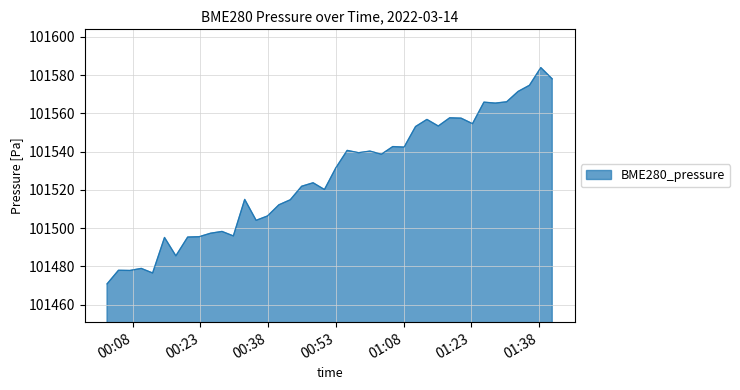

What is the smallest value displayed?

101470.8